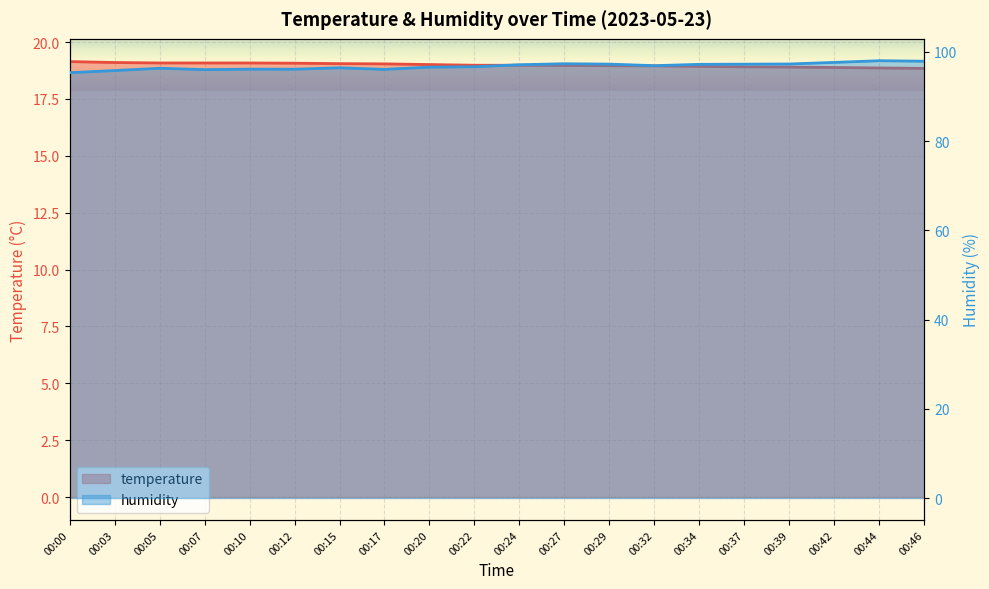

Which label corresponds to the smallest value in the chart?

00:46